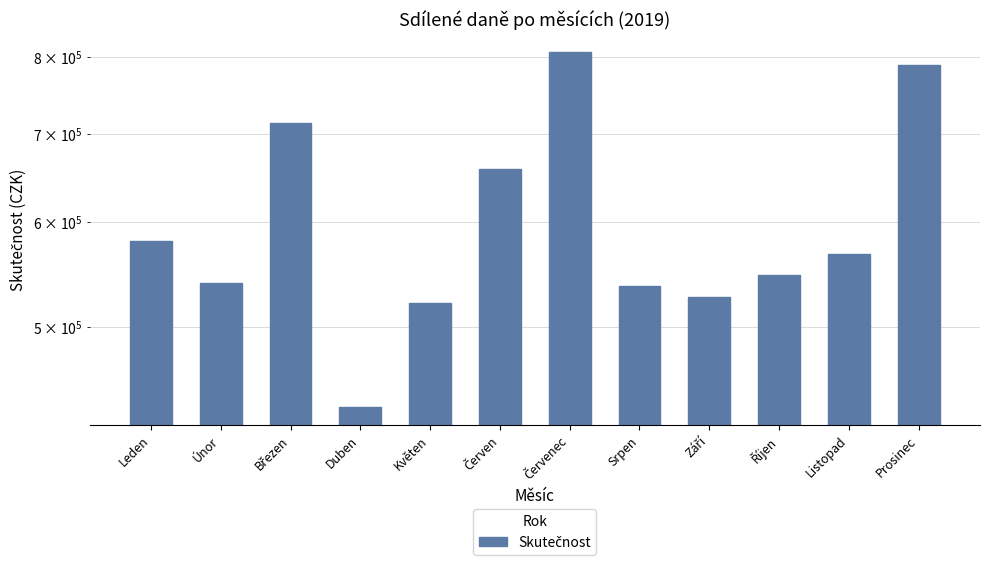

What is the ratio of the value at Červen to the value at Říjen?

1.2